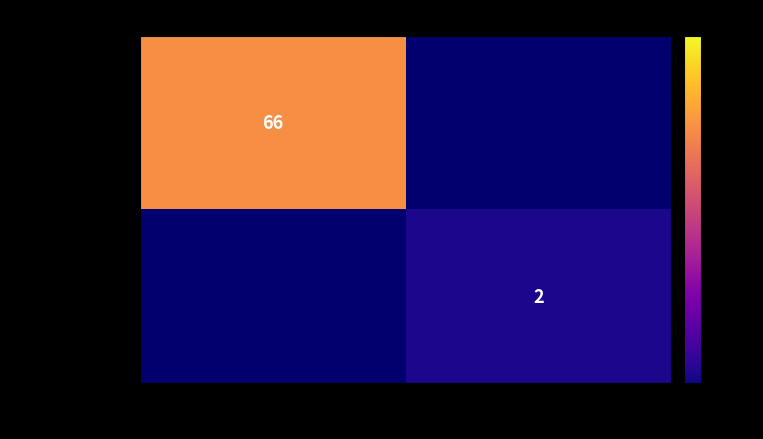

The value of 8b96a9386219f1… at -1 is 66. True or false?

True